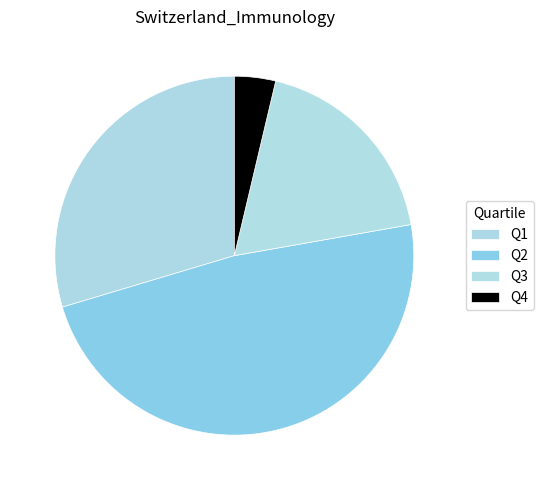

Does any single category account for the majority?

No